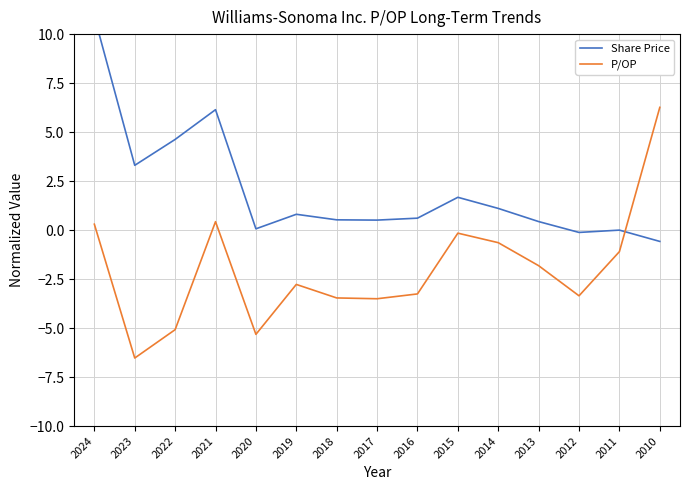

At which label does Share Price first exceed 0?

2024